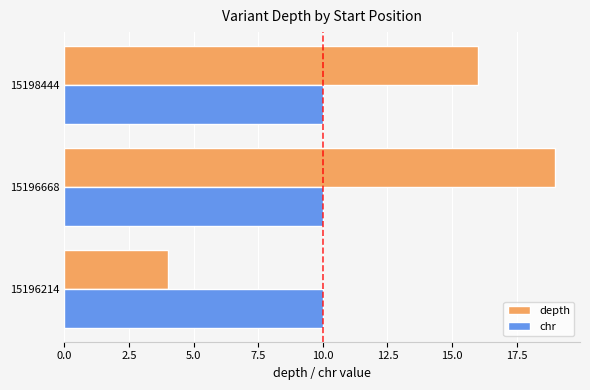

What is the spread (max minus min) of values at 15196668?

9